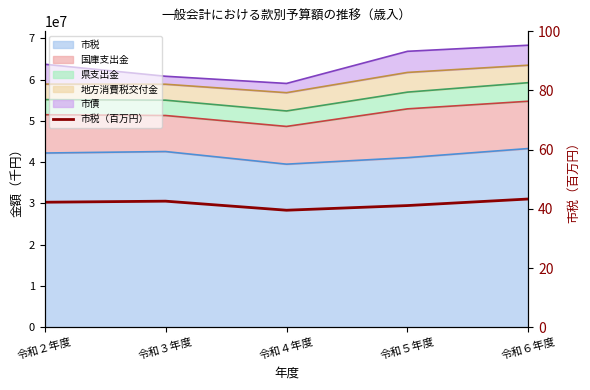

How many lines are shown in the chart?

1